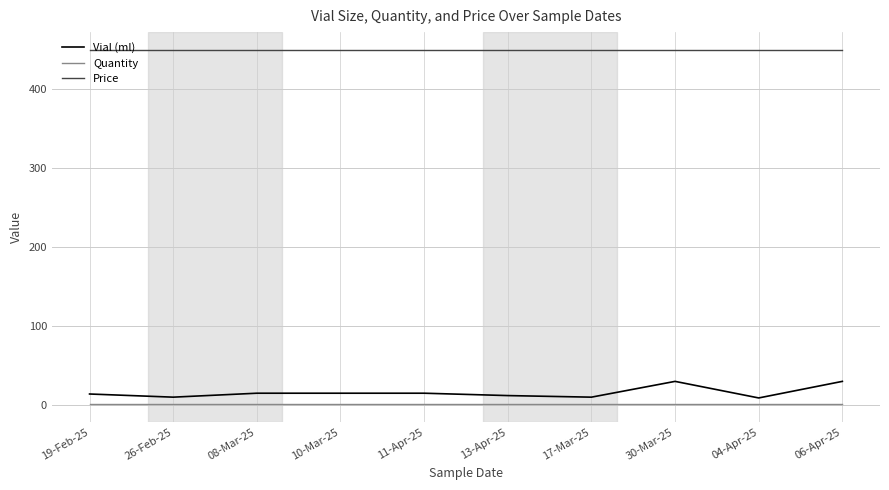

True or false: Quantity and Price intersect in this chart.

False